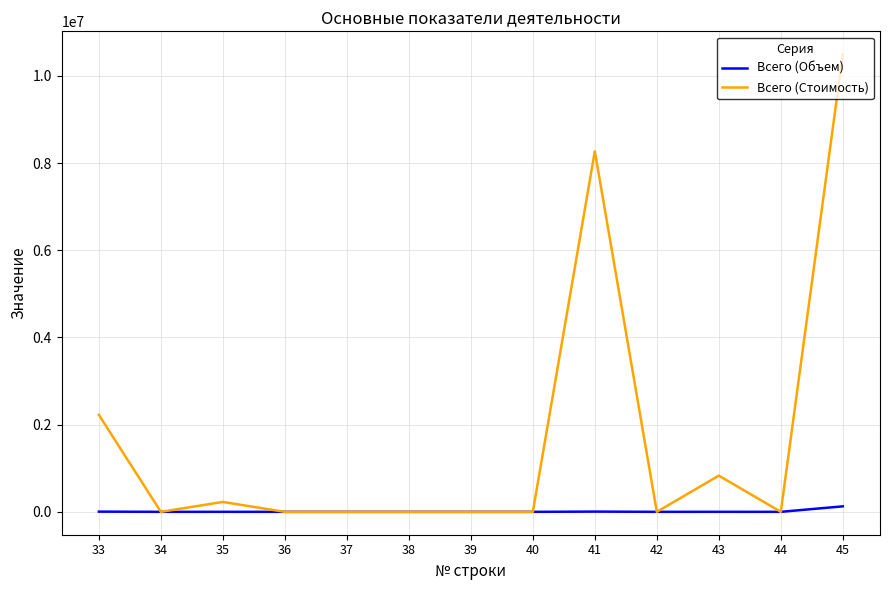

Rank the series by their average value, from highest to lowest.

Всего (Стоимость), Всего (Объем)